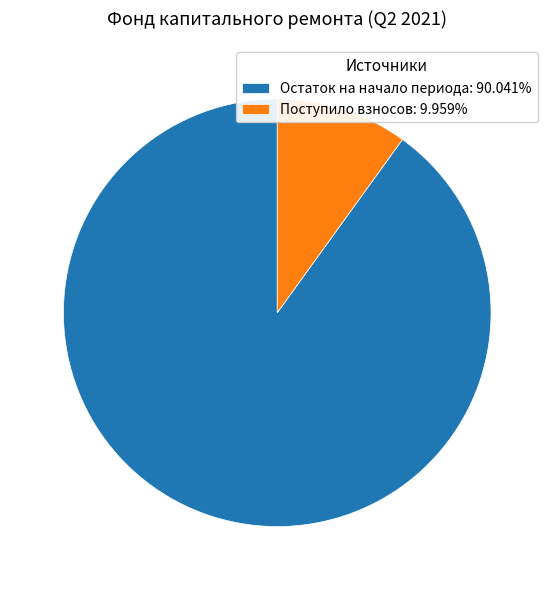

Is the sum of Поступило взносов: 9.959% and Остаток на начало периода: 90.041% greater than half?

Yes